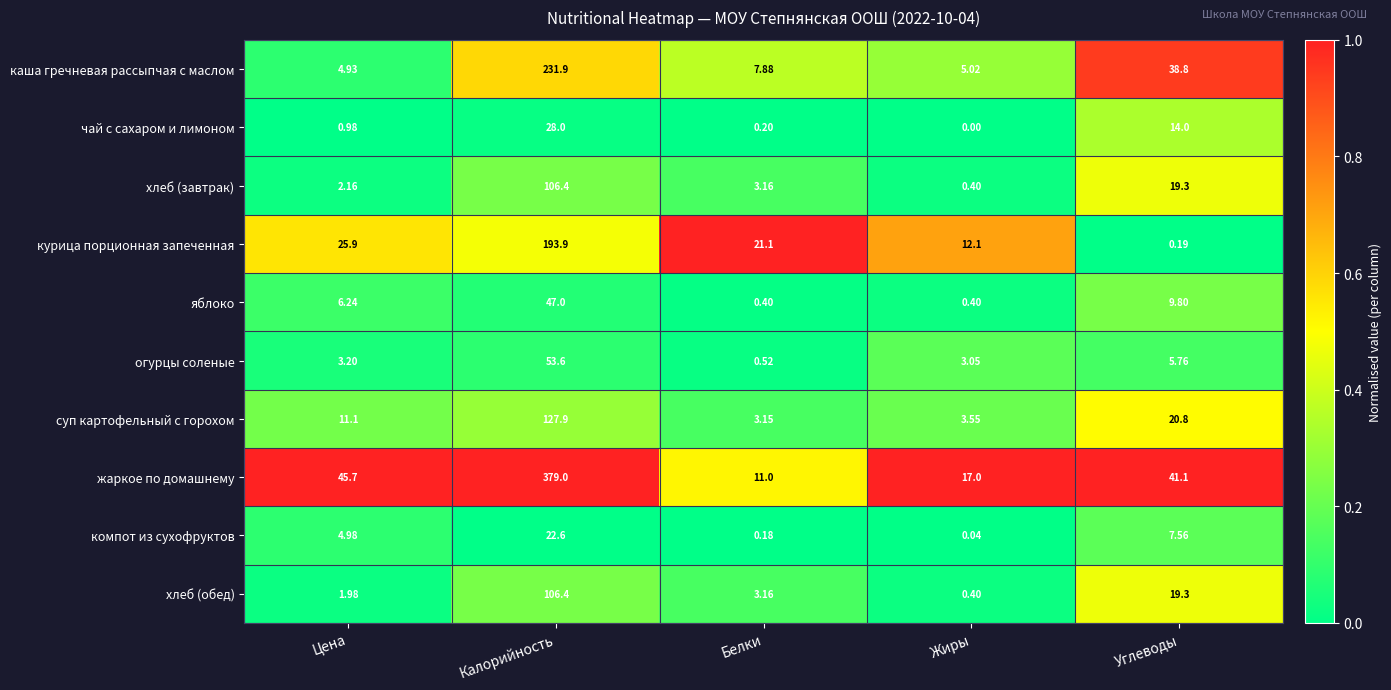

Where does the компот из сухофруктов series first go above 4?

Цена